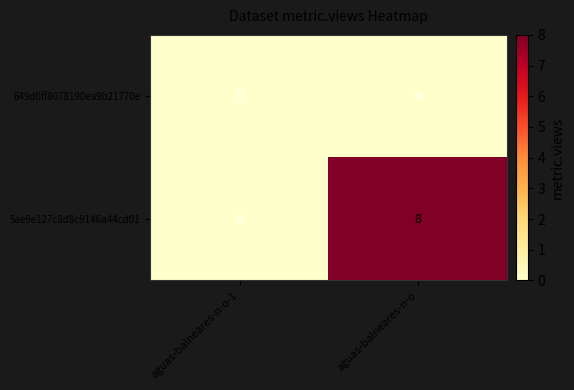

Which label corresponds to the largest value in the chart?

aguas-balneares-n-o